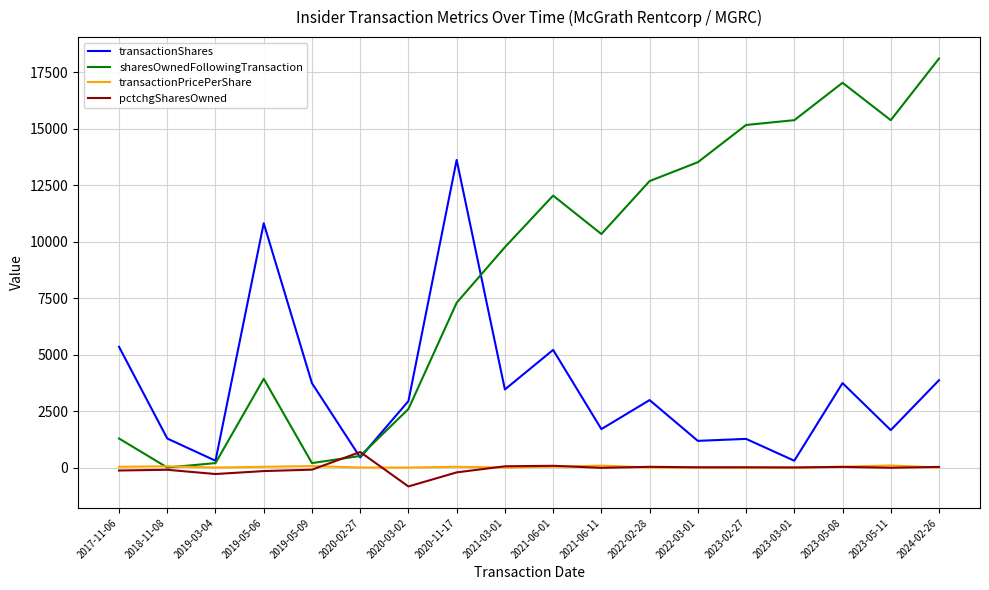

At which category does transactionShares reach its first local valley?

2019-03-04